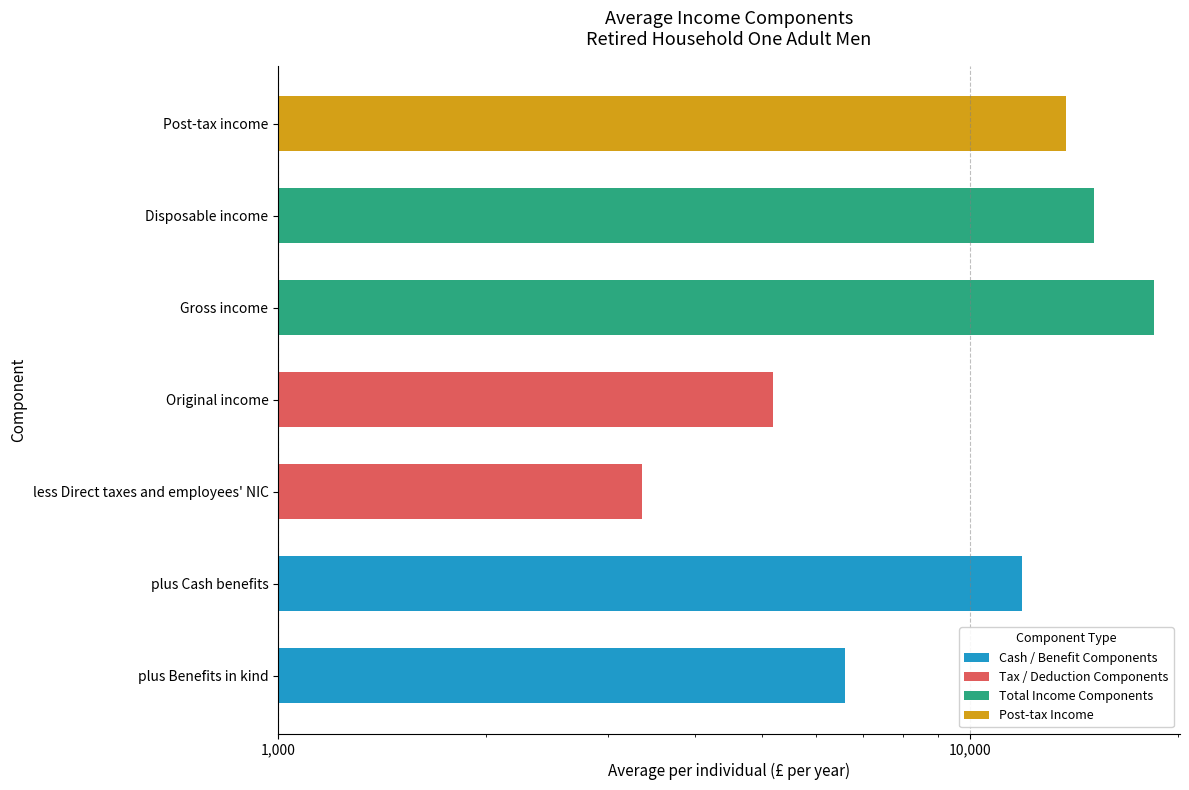

What is the highest value of the Tax / Deduction Components series?

5200